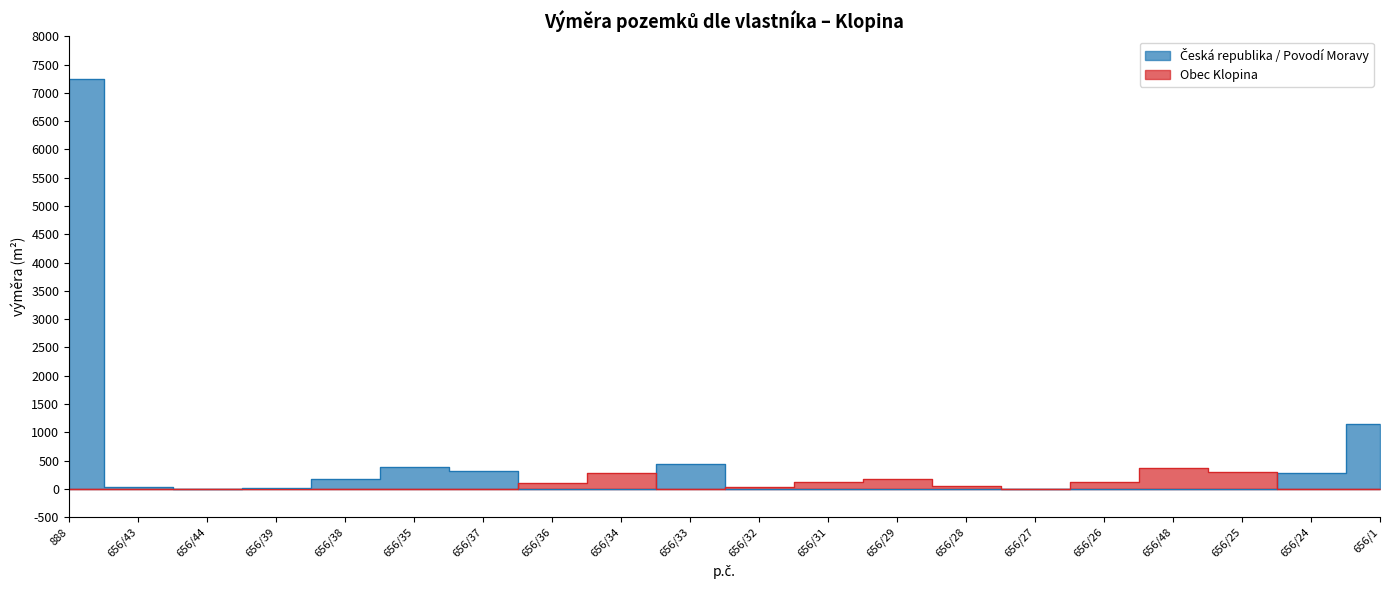

What is the greatest value displayed?

7254